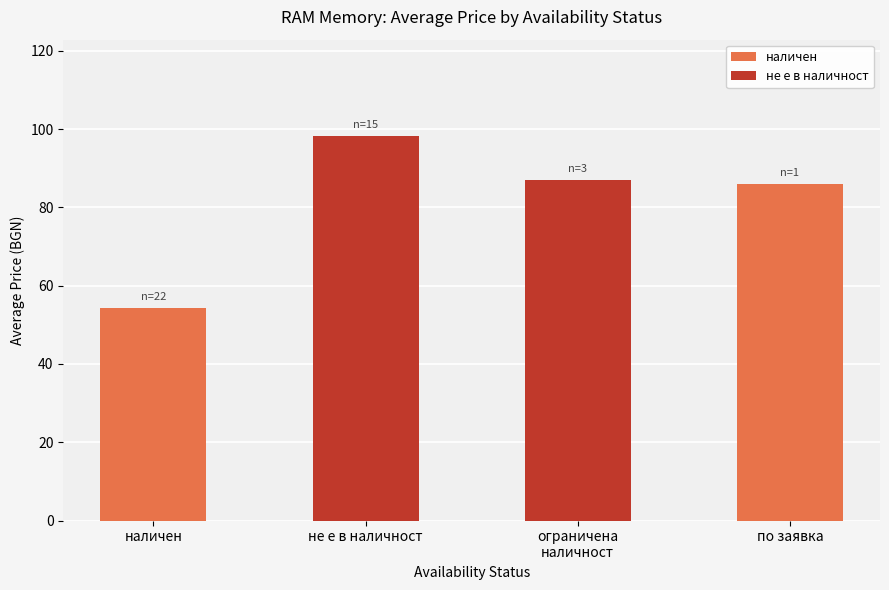

What is the minimum value shown in the chart?

54.3